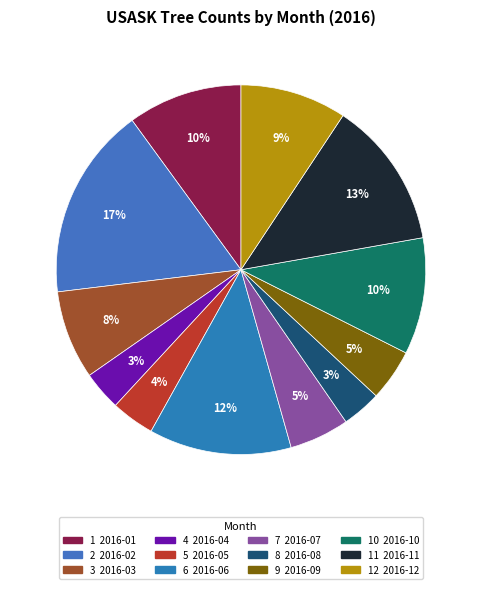

Is there a majority slice in this chart?

No